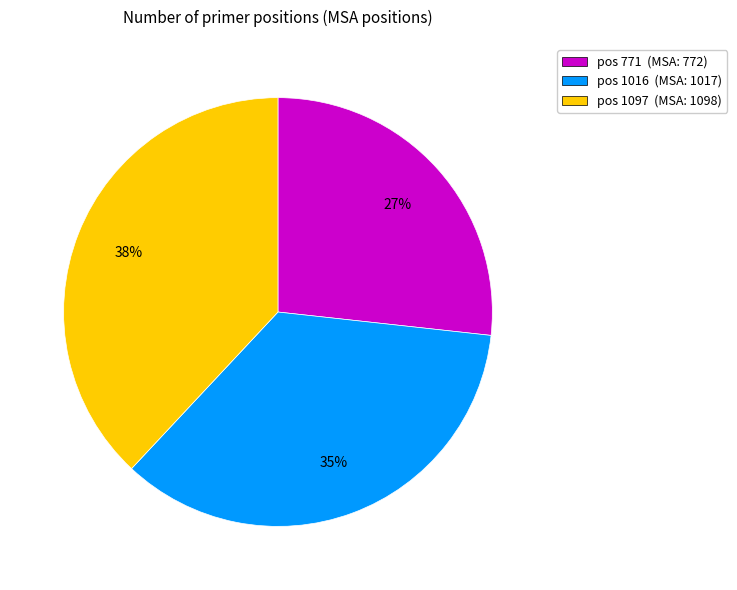

To the nearest percent, what is the difference between the largest and smallest slice percentages?

11%